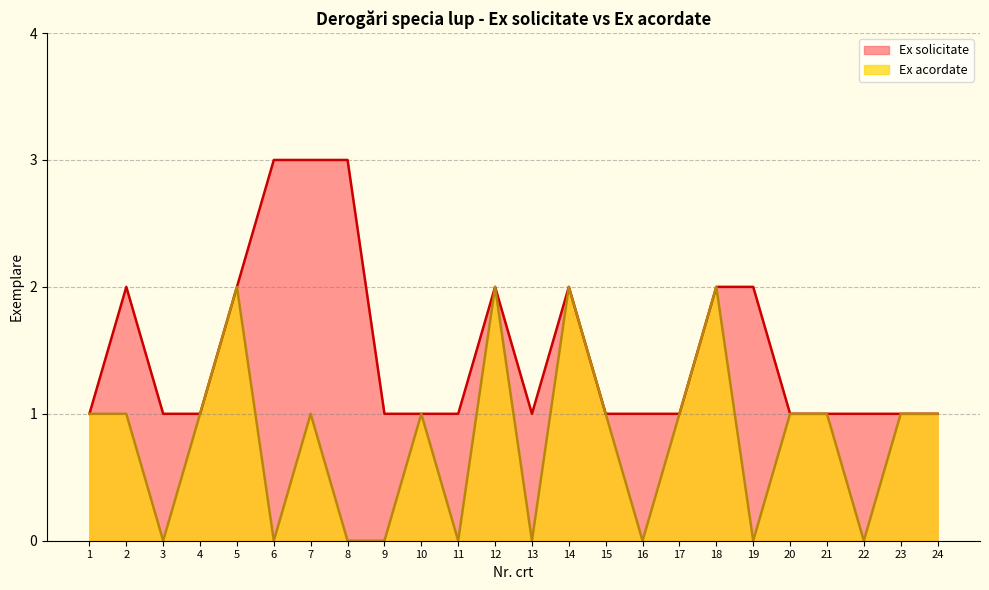

Which label corresponds to the largest value in the chart?

6